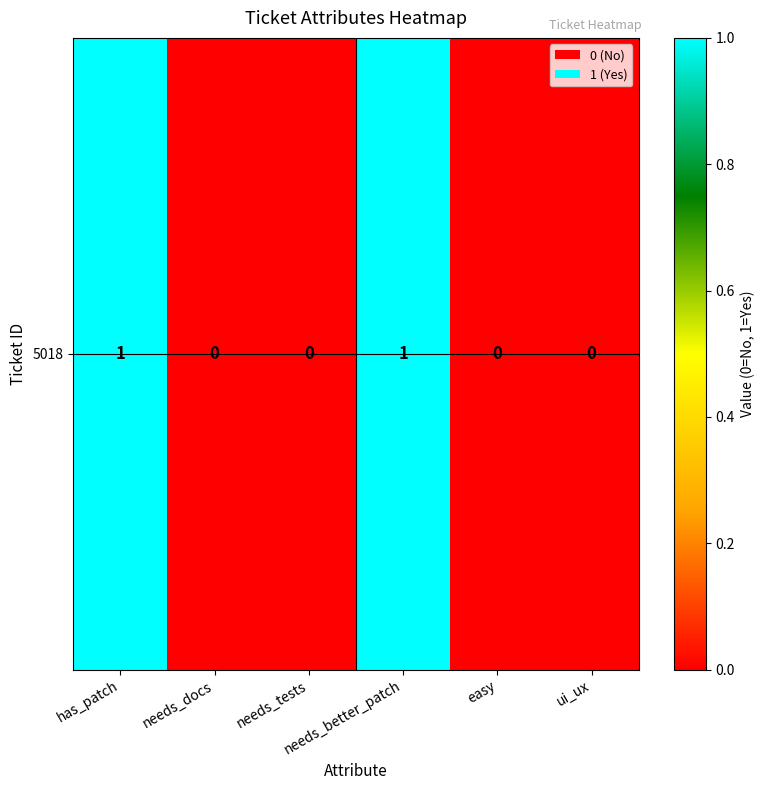

Reading left to right, transcribe all the data shown in this chart.

1	0	0	1	0	0